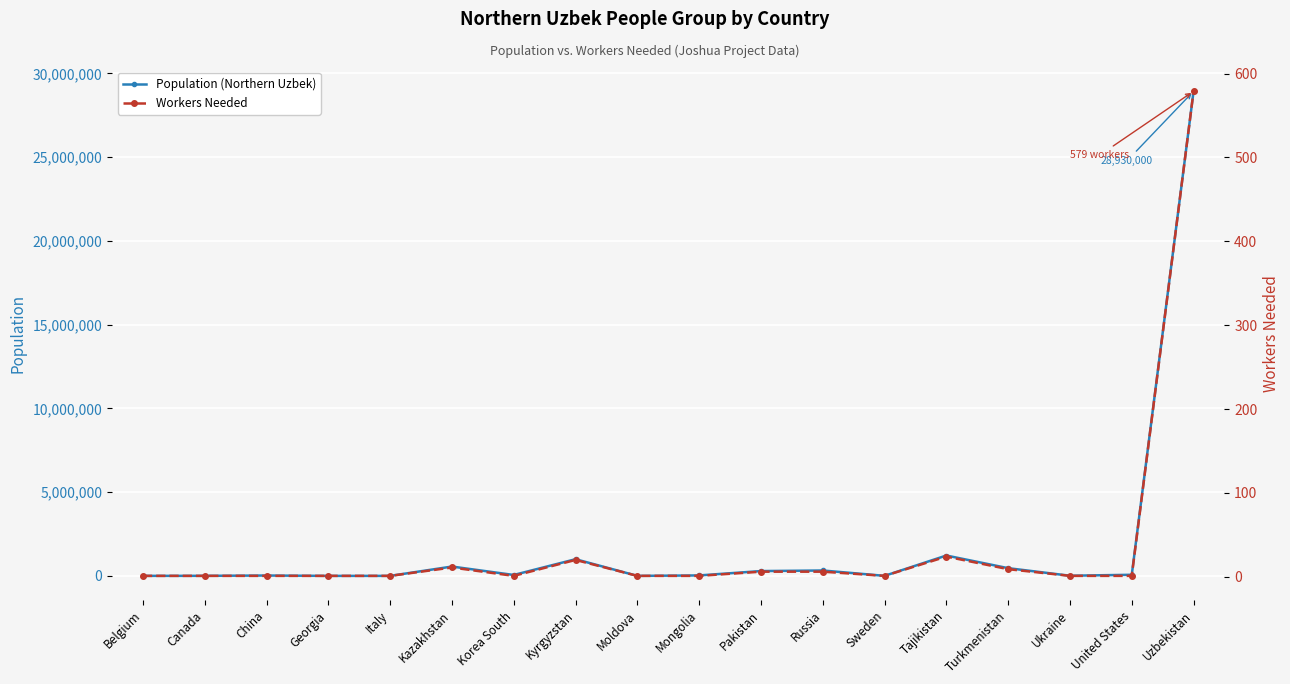

How many series are shown in this chart?

2